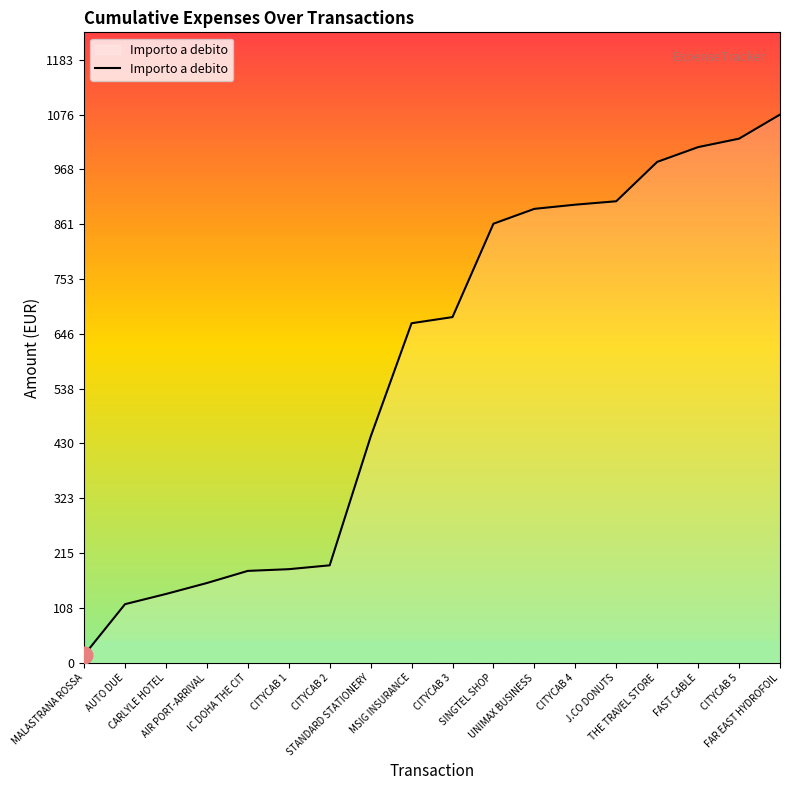

What is the greatest value displayed?

1075.8